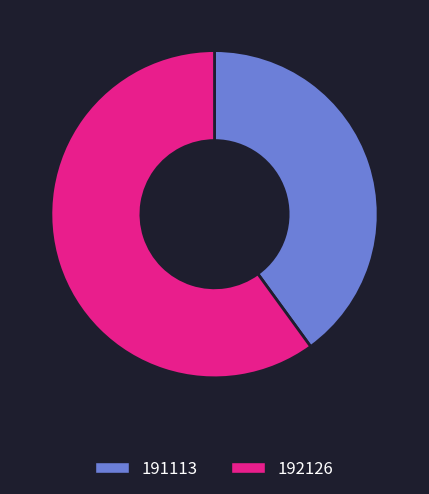

Is it true that 191113 is 40% of the pie?

True